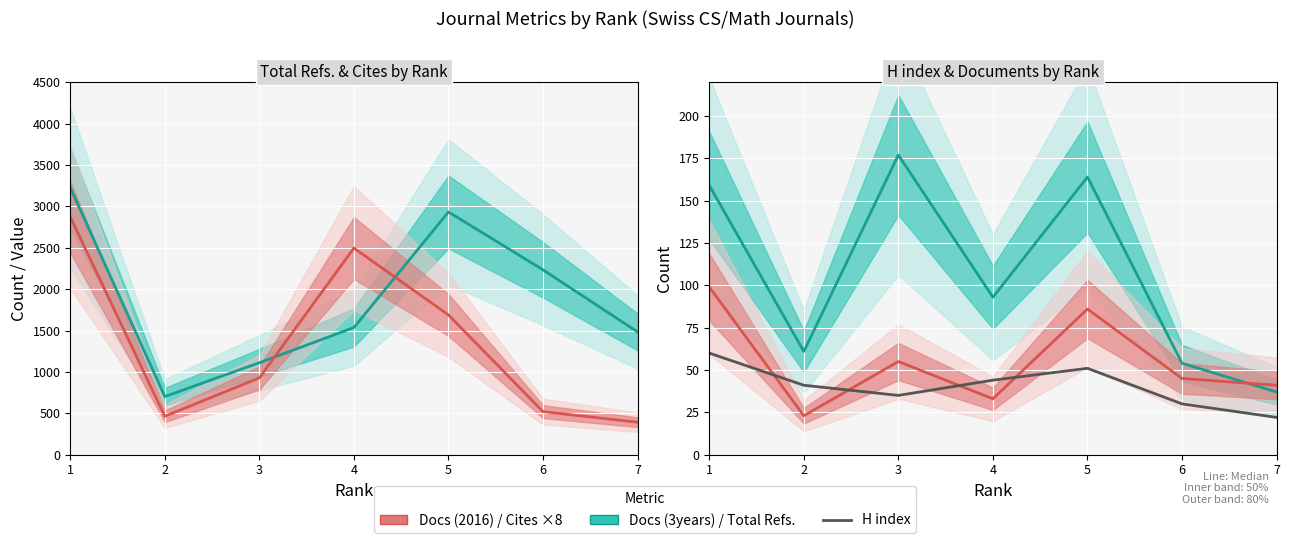

Which series has the widest spread of values?

Total Refs.